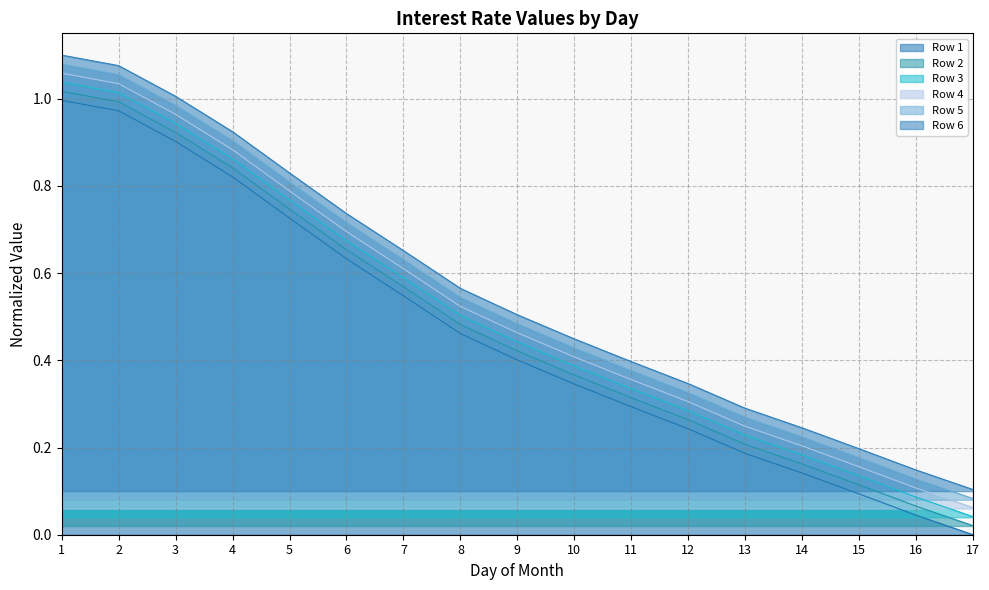

How many lines are shown in the chart?

6